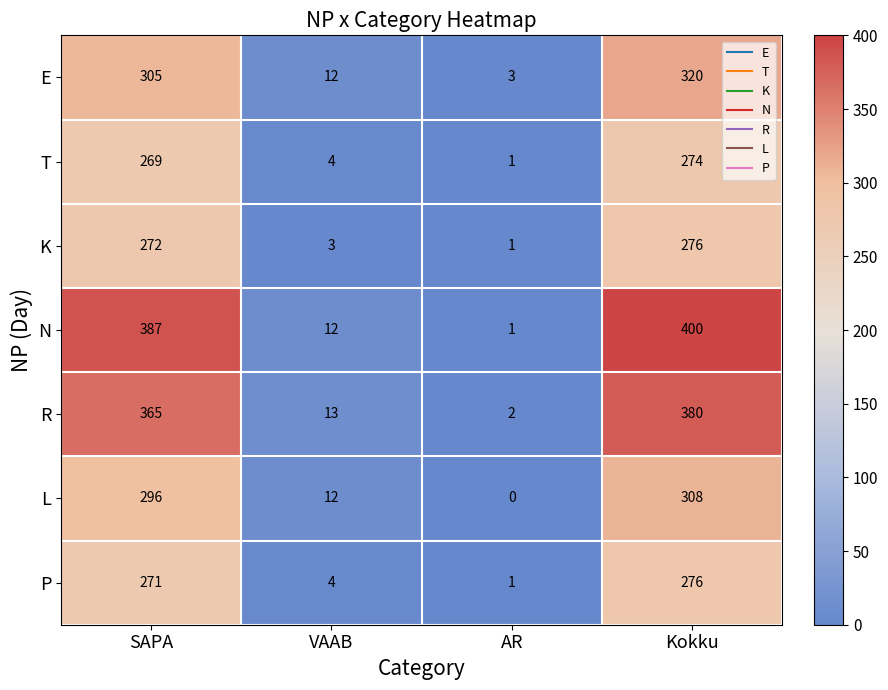

What is the sum of the R values at SAPA and VAAB?

378